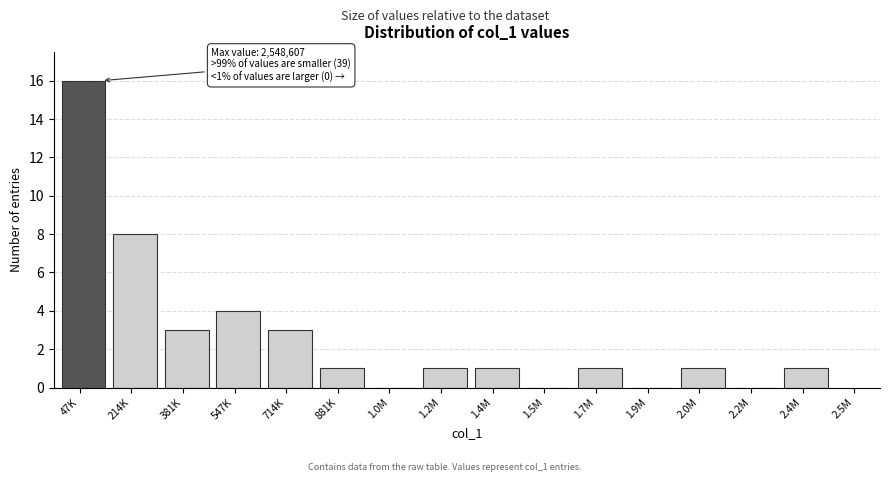

Reading left to right, list all the values displayed in this chart.

47K=16	214K=8	381K=3	547K=4	714K=3	881K=1	1.0M=0	1.2M=1	1.4M=1	1.5M=0	1.7M=1	1.9M=0	2.0M=1	2.2M=0	2.4M=1